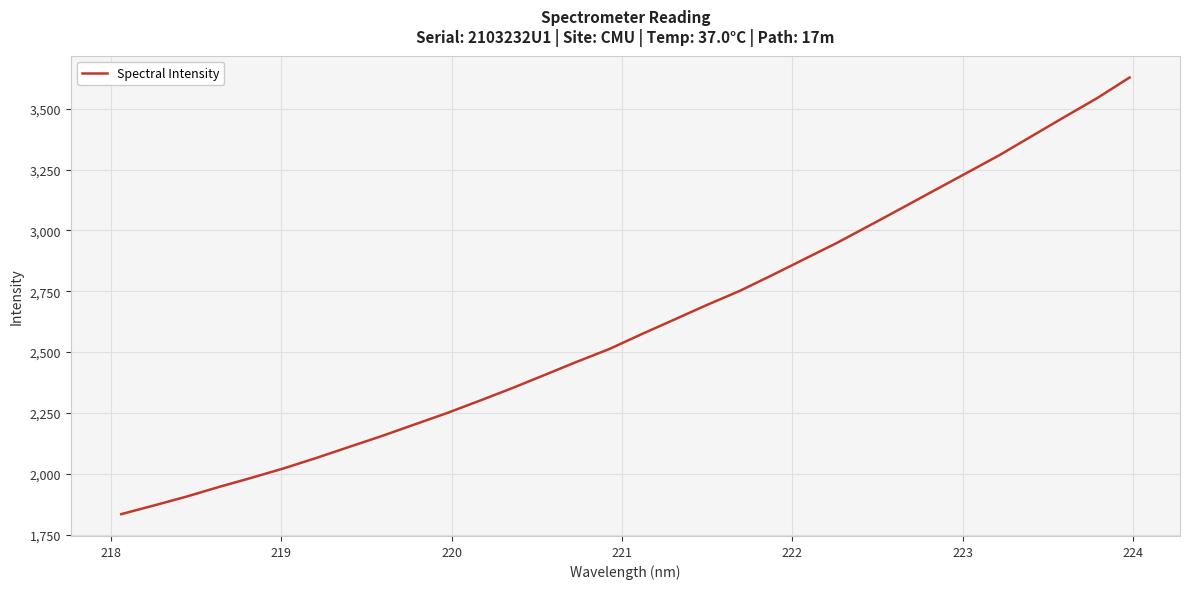

What is the smallest value displayed?

1834.5